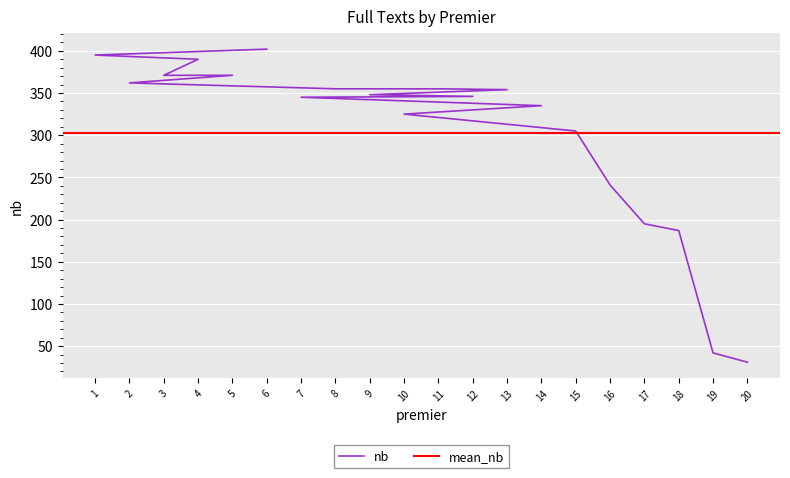

Count the number of categories in the chart.

20